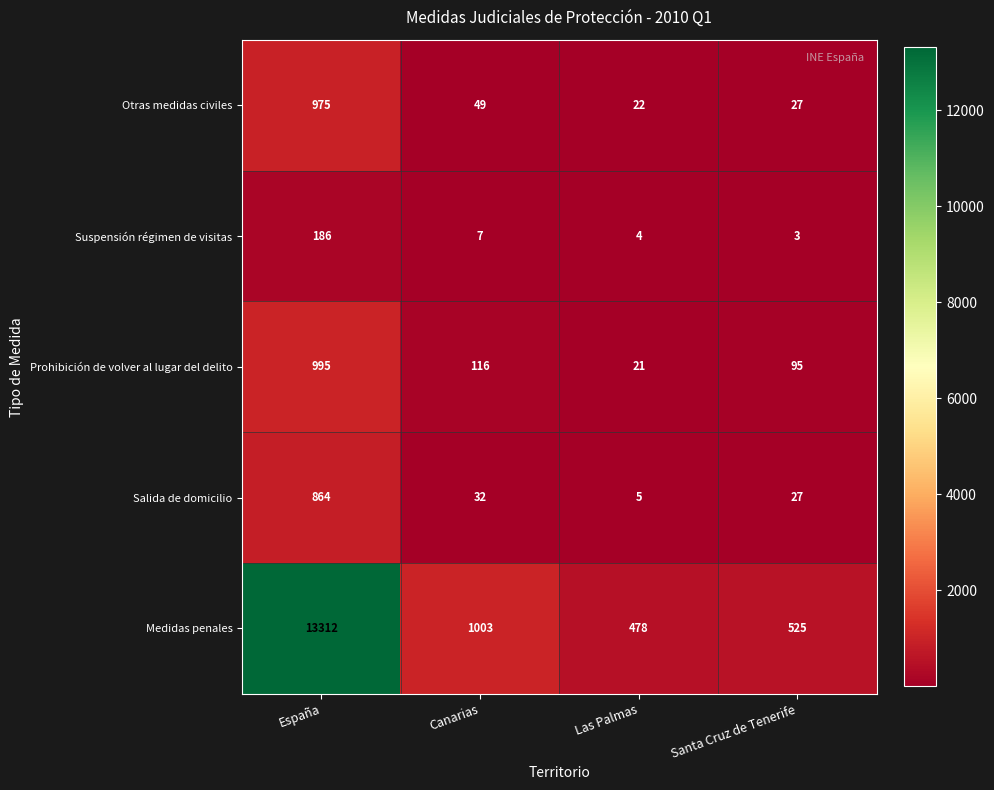

Which series changed the most between España and Canarias?

Medidas penales